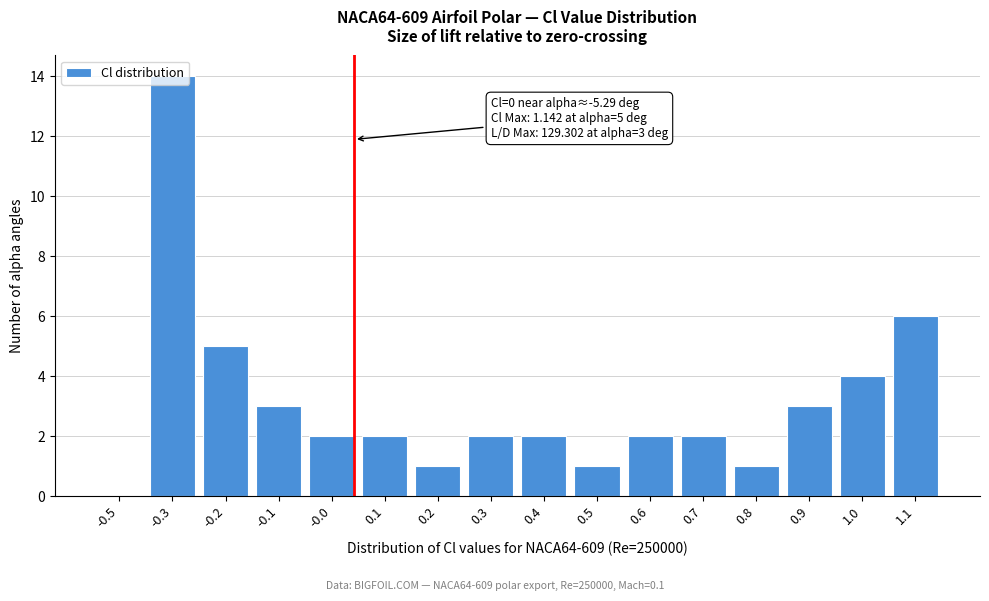

What is the sum of all values?

50